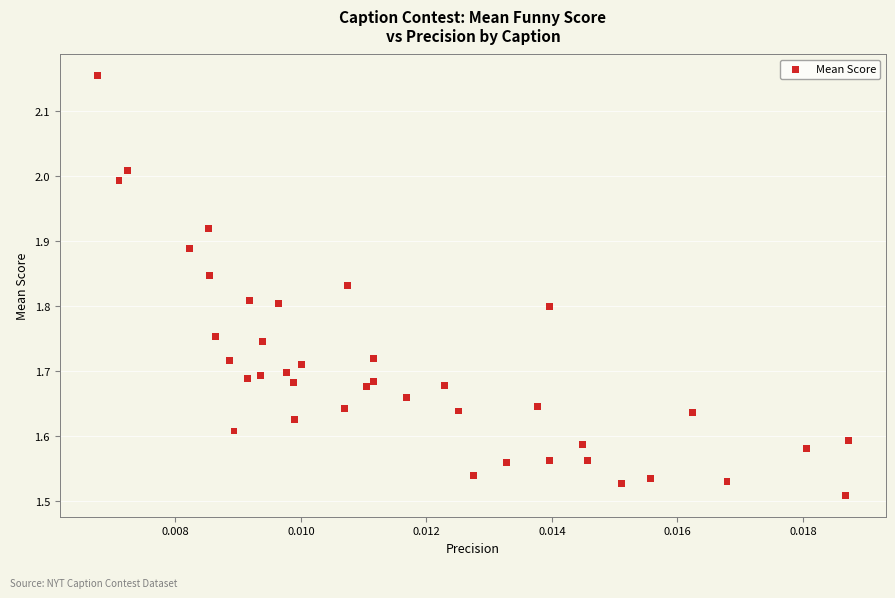

What is the range of Y values (max minus min)?

0.6